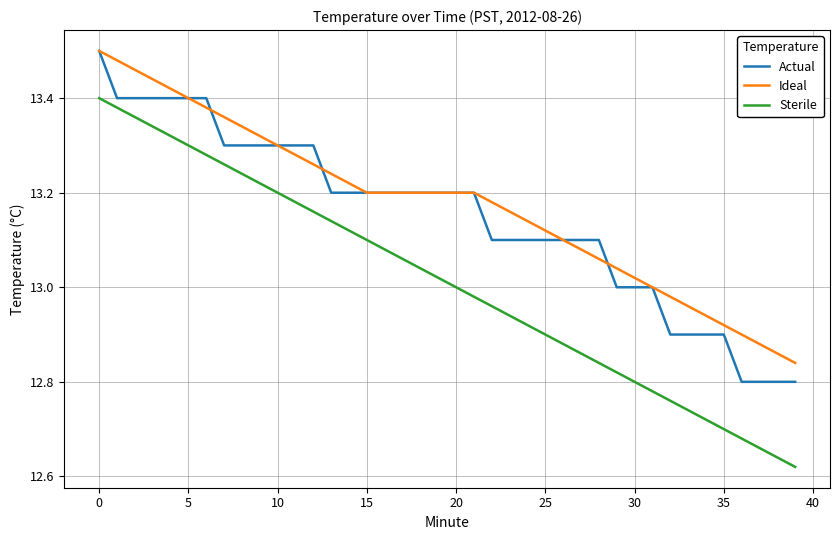

True or false: Sterile and Ideal intersect in this chart.

False